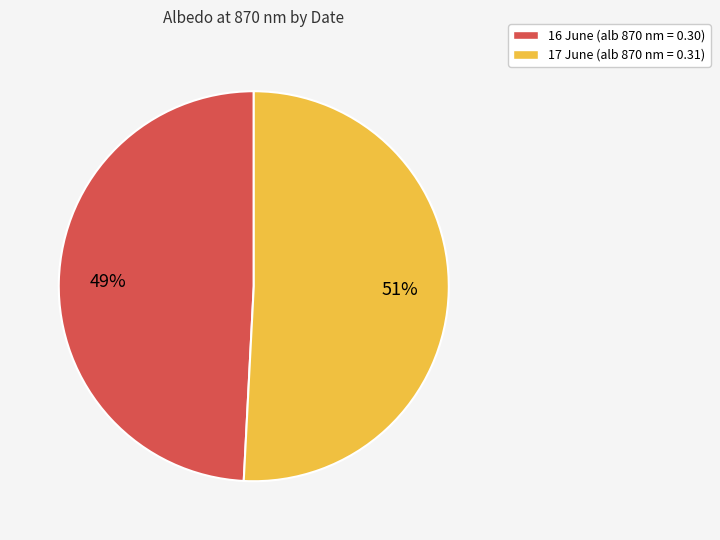

The 17 June slice represents 62% of the pie. True or false?

False